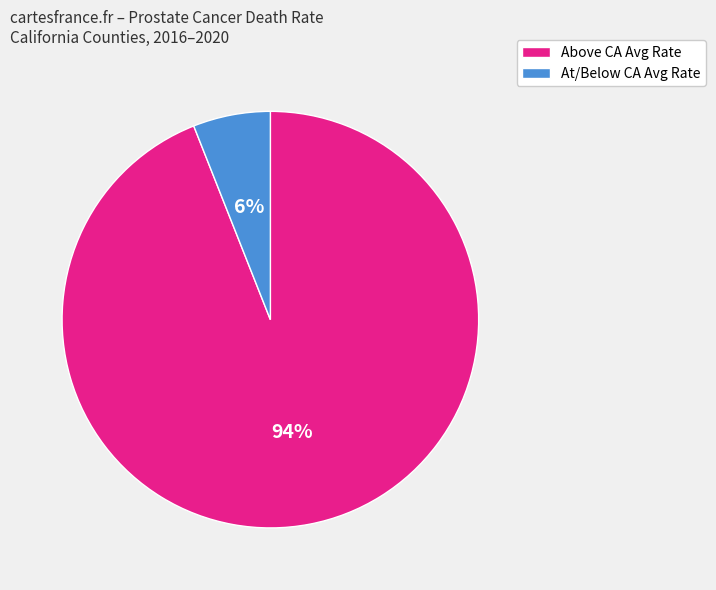

To the nearest percent, what is the average slice percentage?

50%